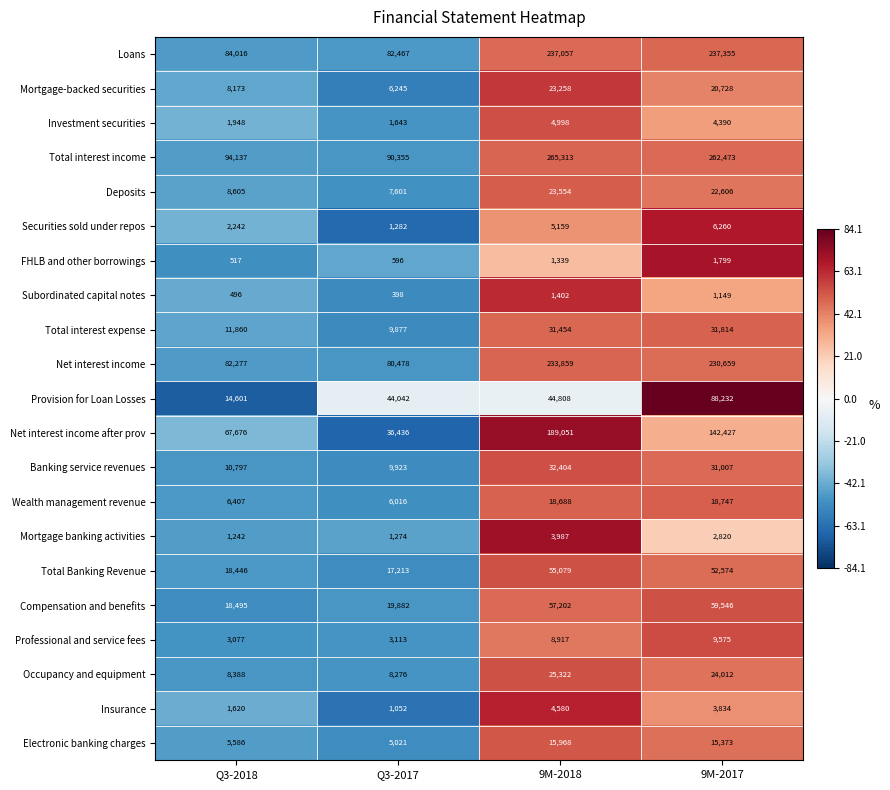

Which label corresponds to the largest value in the chart?

9M-2018